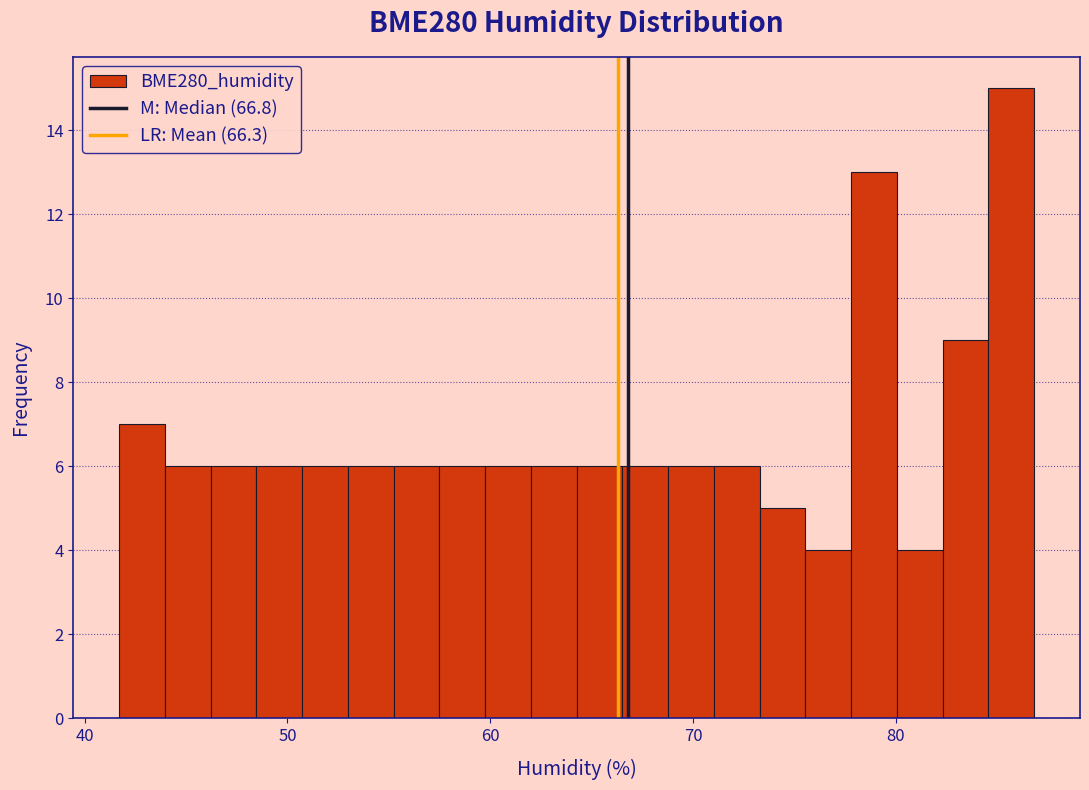

Read against the x-axis, roughly where is the centre of the tallest bar?

86